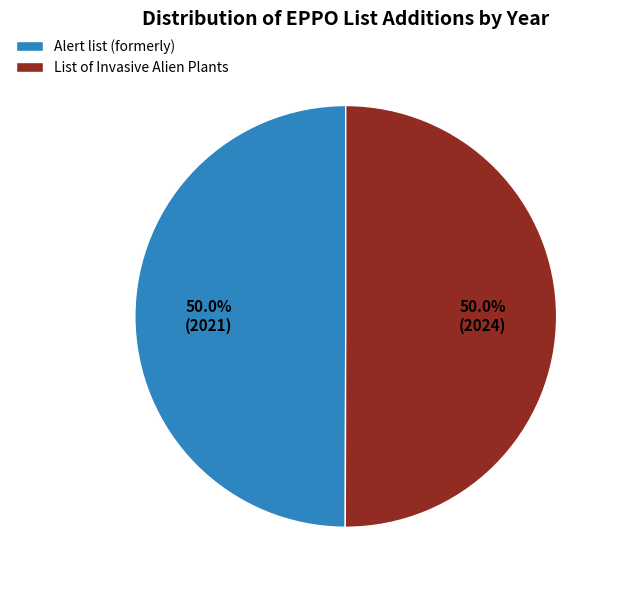

To the nearest percent, what portion does List of Invasive Alien Plants represent?

50%